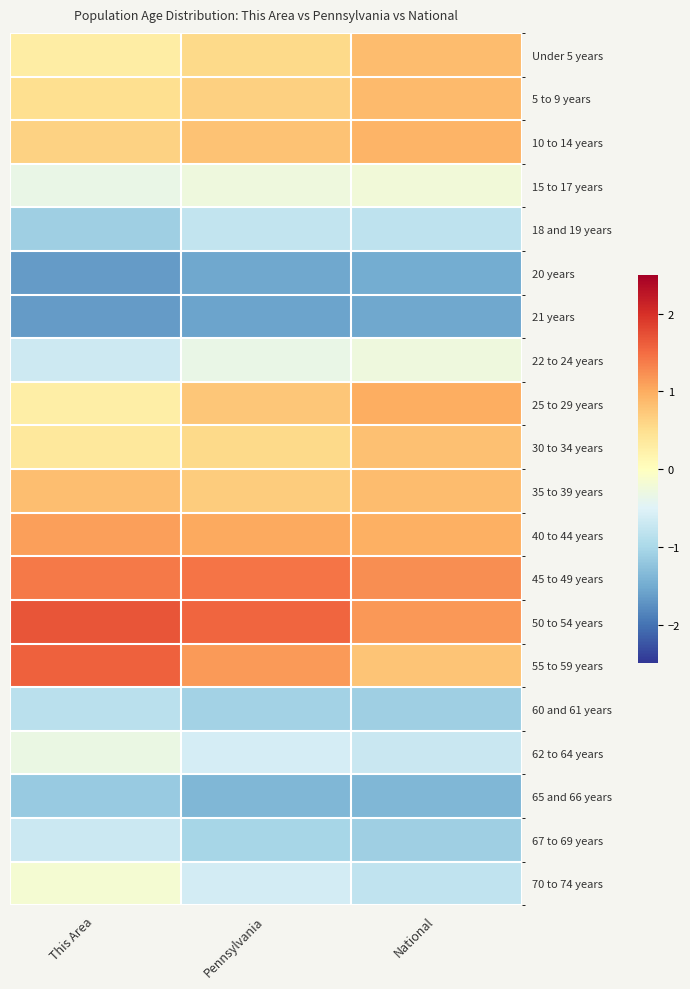

What is the maximum value shown in the chart?

1.7